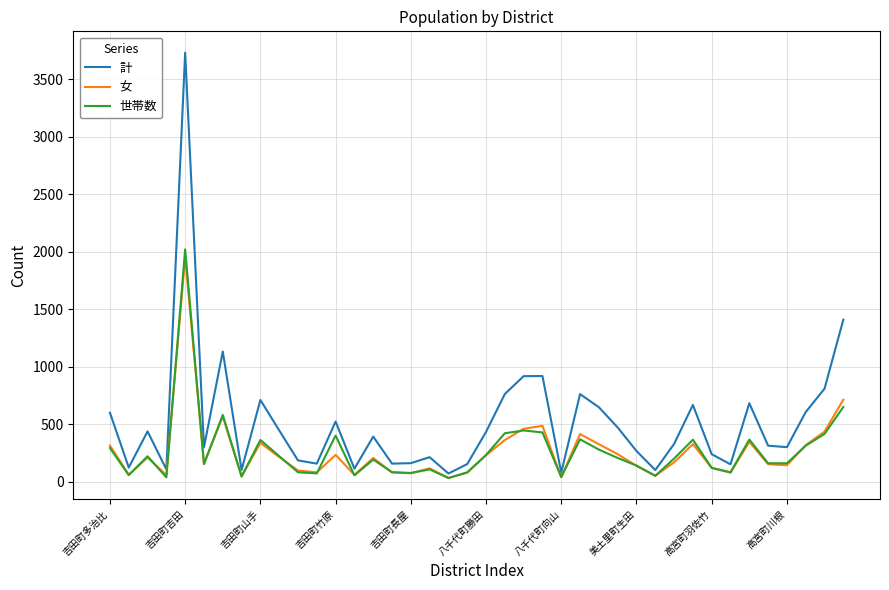

What is the greatest value displayed?

3730